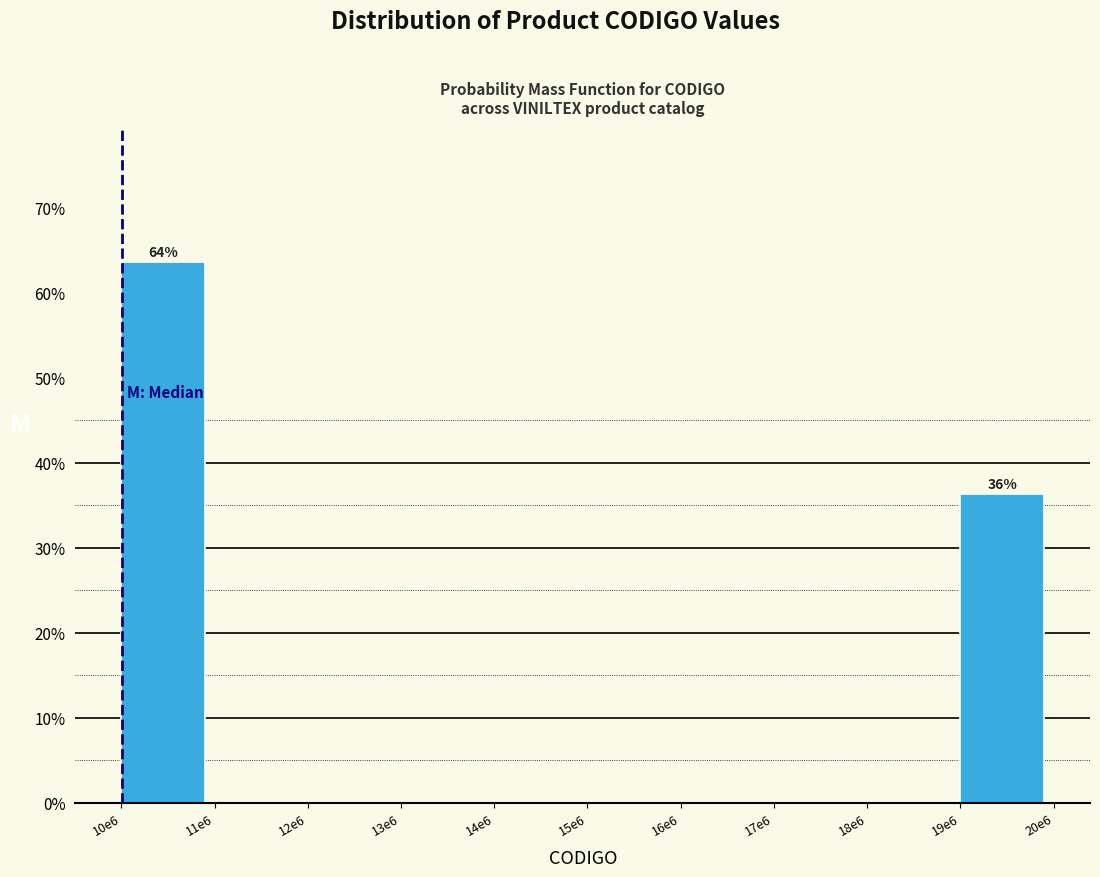

Reading left to right, extract all data points from this chart.

10e6=63.6	11e6=0.0	12e6=0.0	13e6=0.0	14e6=0.0	15e6=0.0	16e6=0.0	17e6=0.0	18e6=0.0	19e6=36.4